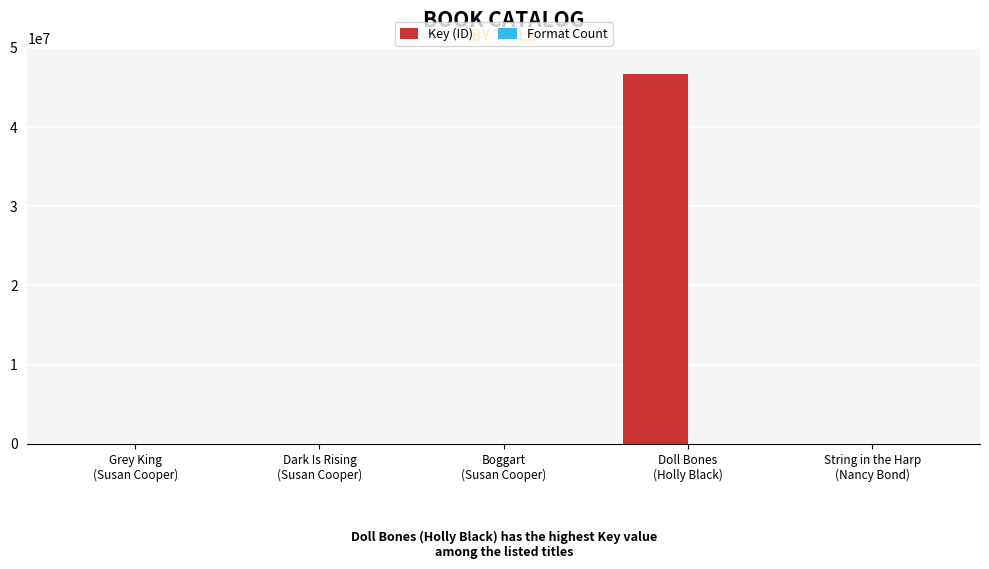

What is the difference between the Key (ID) values at Grey King
(Susan Cooper) and Boggart
(Susan Cooper)?

669